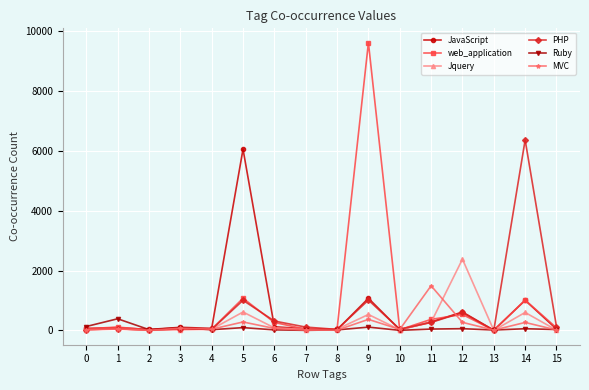

Which series has the widest spread of values?

web_application